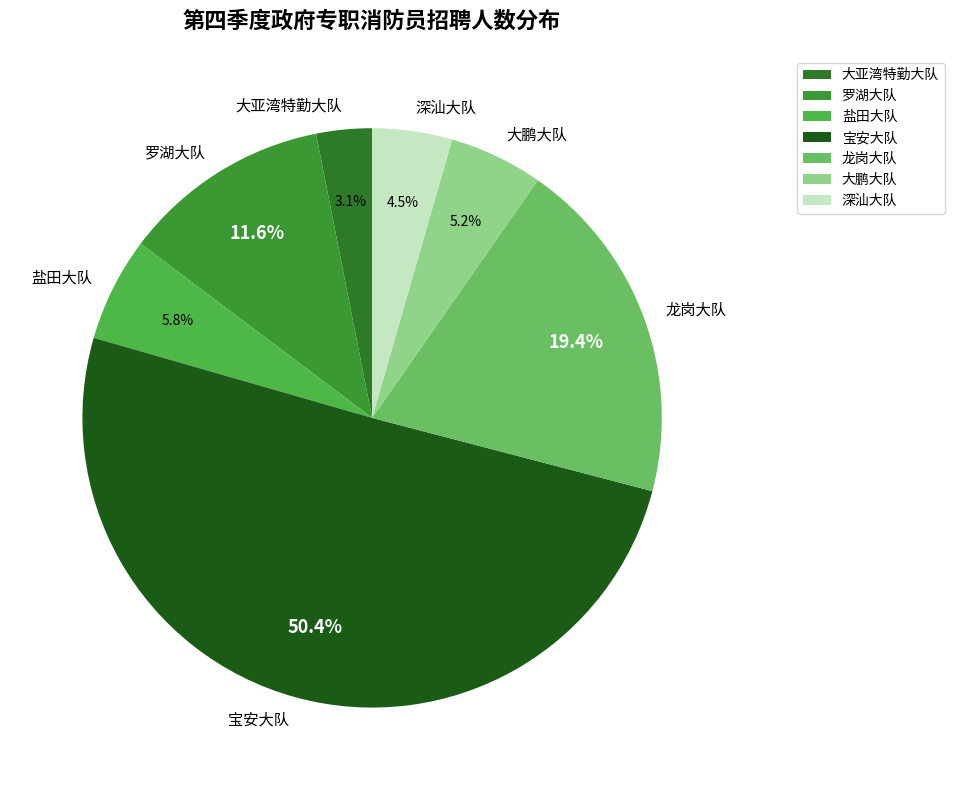

Between 宝安大队 and 大亚湾特勤大队, which is larger?

宝安大队